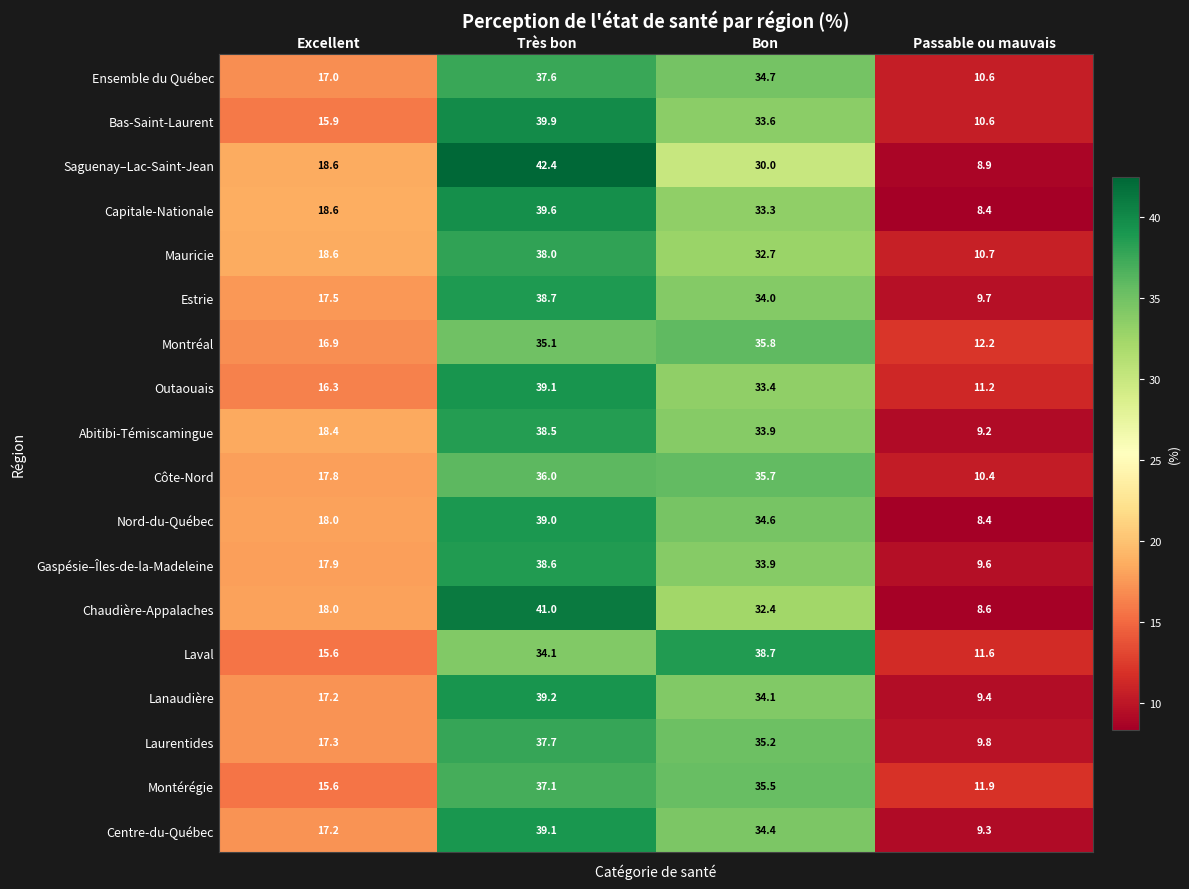

Which category has the highest value across all series?

Très bon